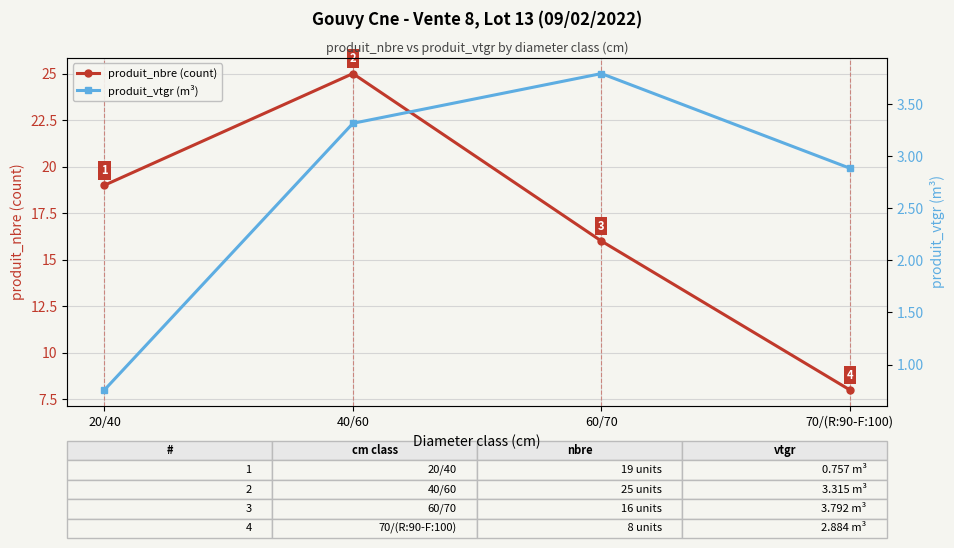

True or false: produit_nbre (count) and produit_vtgr (m³) cross at least once.

False